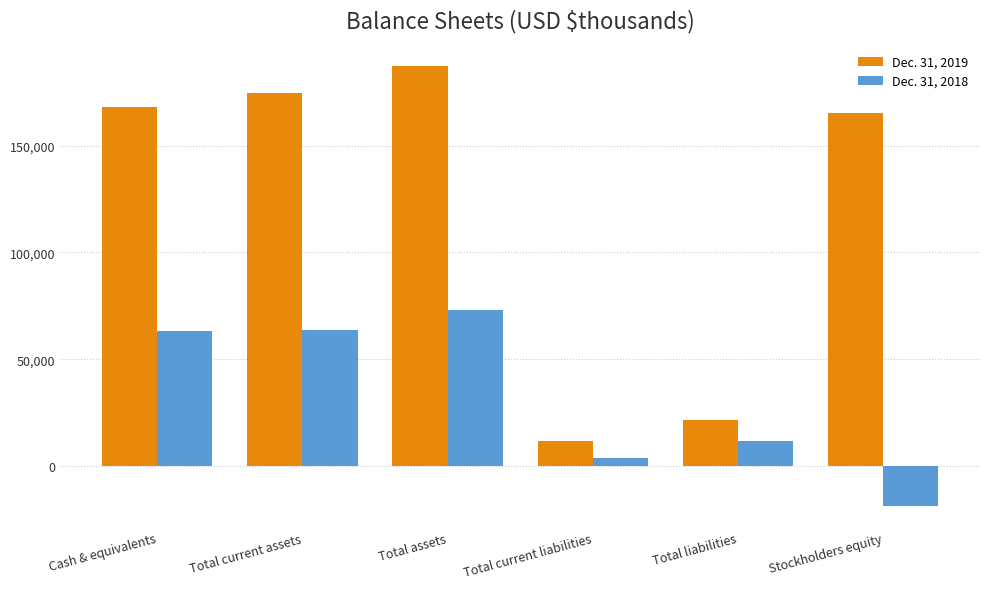

How many positive values does the Dec. 31, 2018 series have?

5